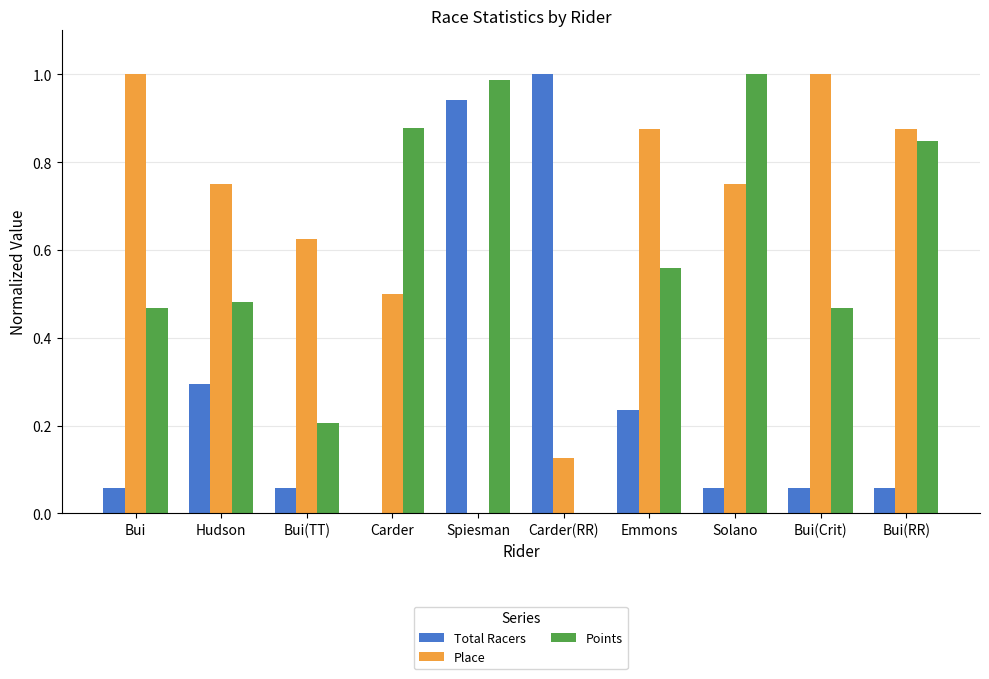

Which series has the largest total across all categories?

Place